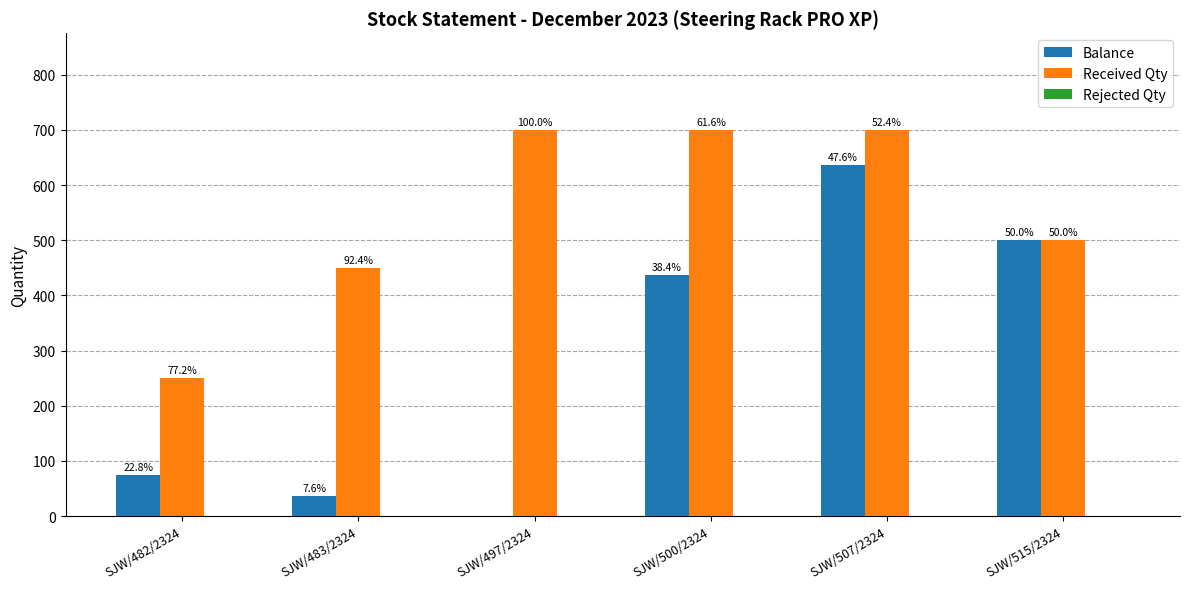

Which series has the largest total across all categories?

Received Qty